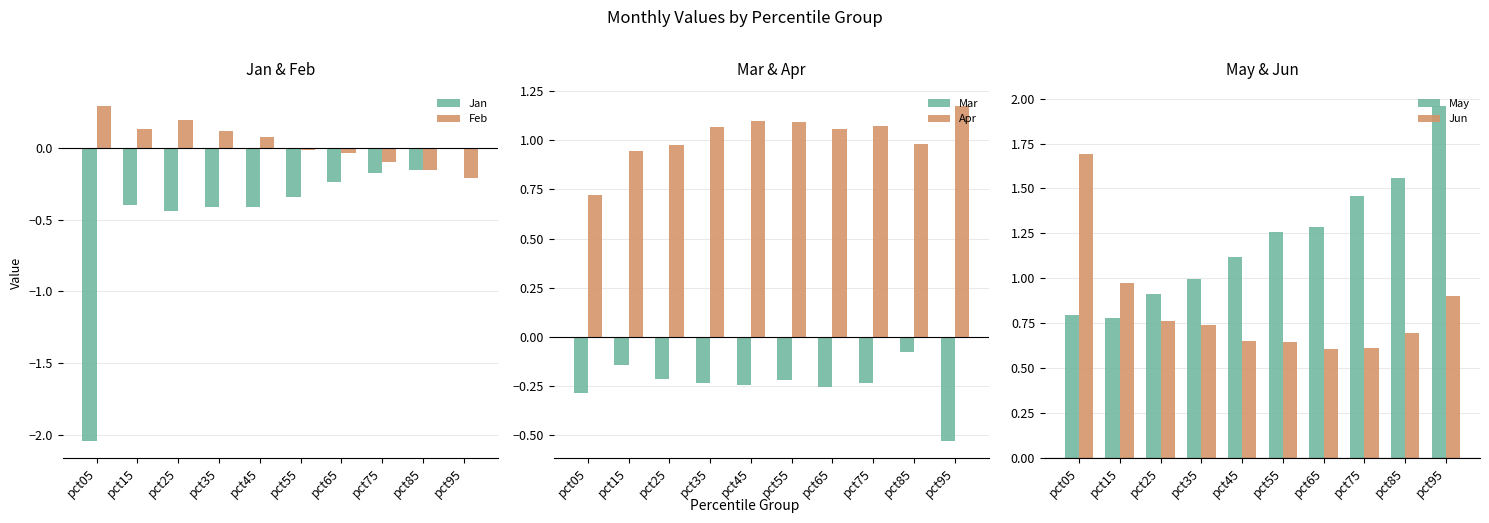

What is the spread (max minus min) of values at pct55?

1.6